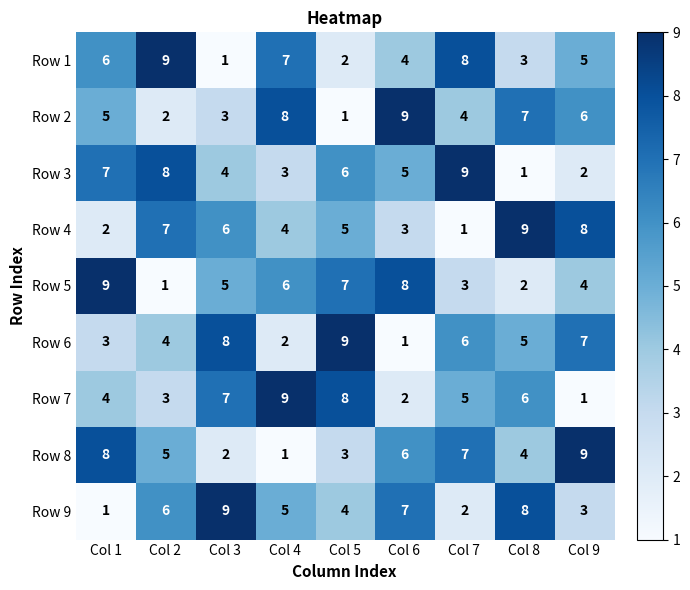

How many data points in Row 7 are less than 5?

4